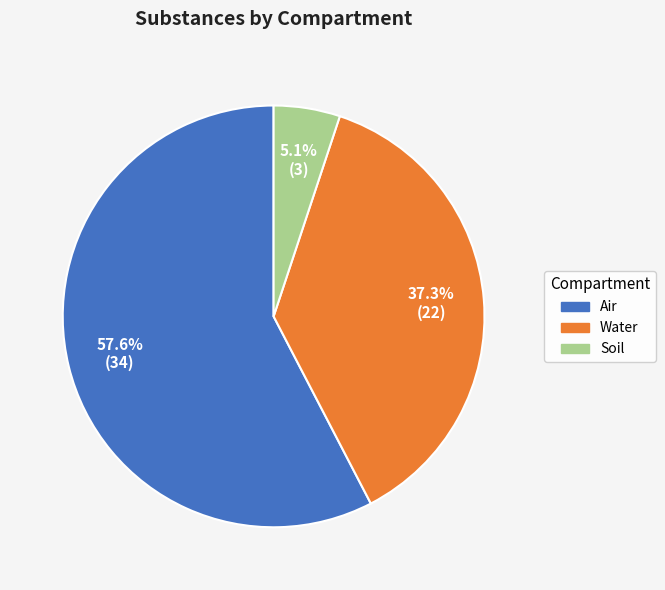

Combined, what portion of the pie is Water and Air?

94.9%